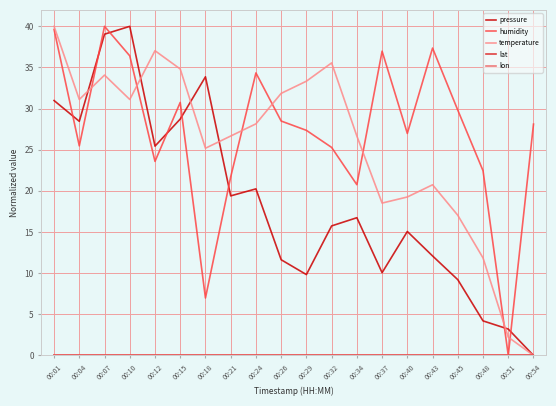

Which series has the largest range (max minus min)?

pressure